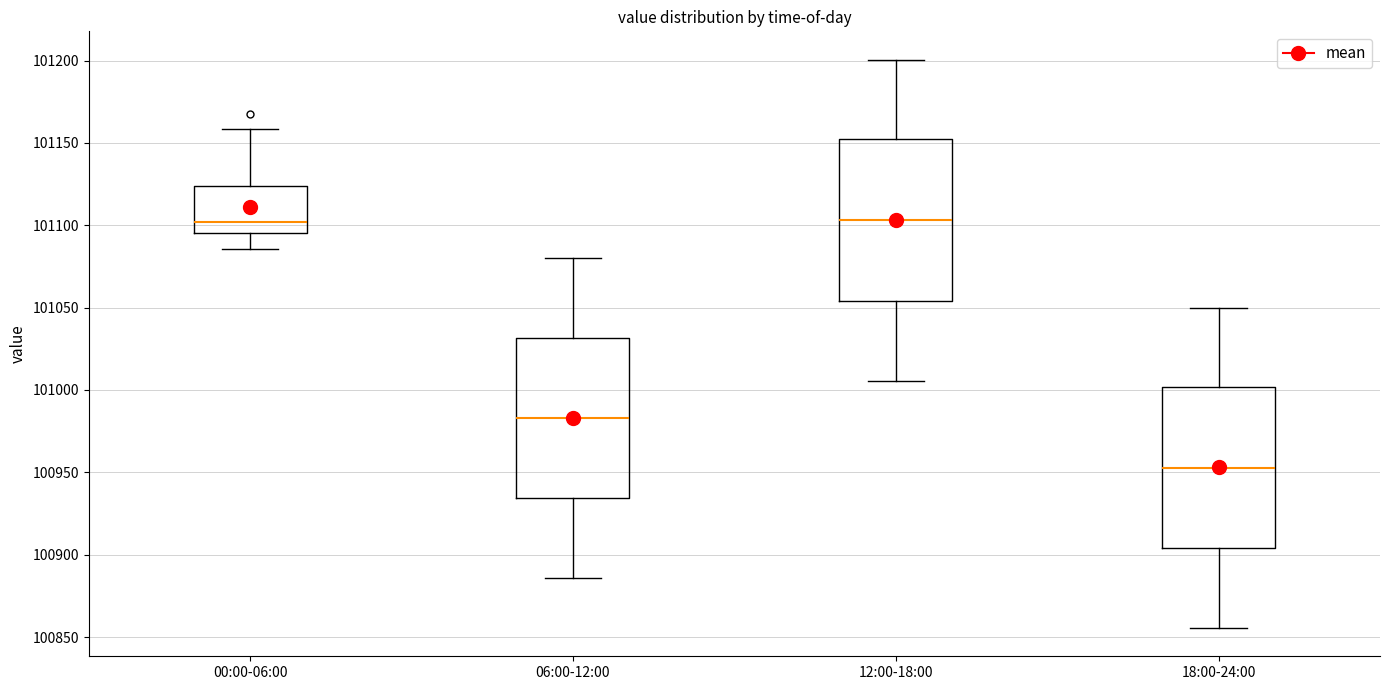

Reading left to right, read every box against the y-axis: the position of its median line, the range the box covers, and the ends of its whiskers. The values are not printed on the chart, so give them approximately, as read against the axis.

00:00-06:00: median 101100, box 101095 to 101125, whiskers 101085 to 101160
06:00-12:00: median 100985, box 100935 to 101030, whiskers 100885 to 101080
12:00-18:00: median 101105, box 101055 to 101150, whiskers 101005 to 101200
18:00-24:00: median 100955, box 100905 to 101000, whiskers 100855 to 101050